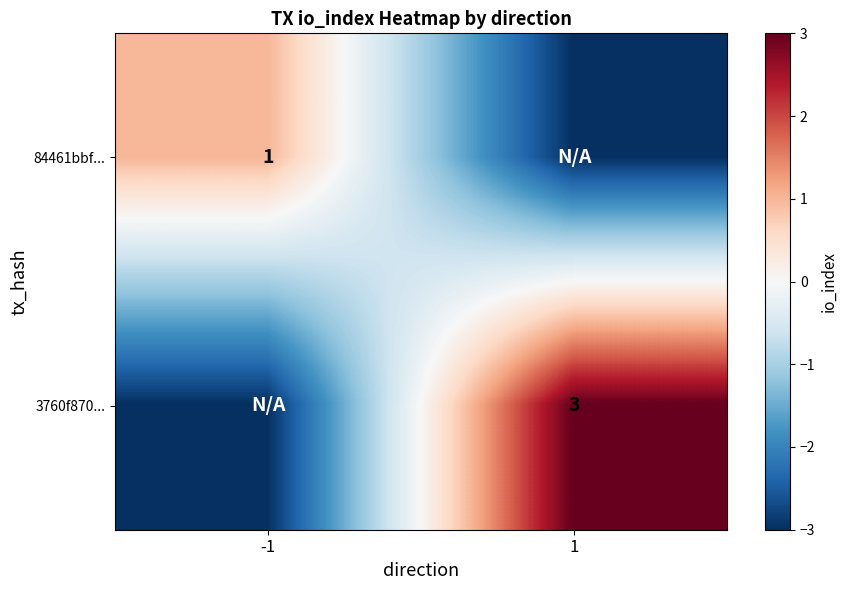

True or false: 3760f870... has a value of 3 at 1.

True